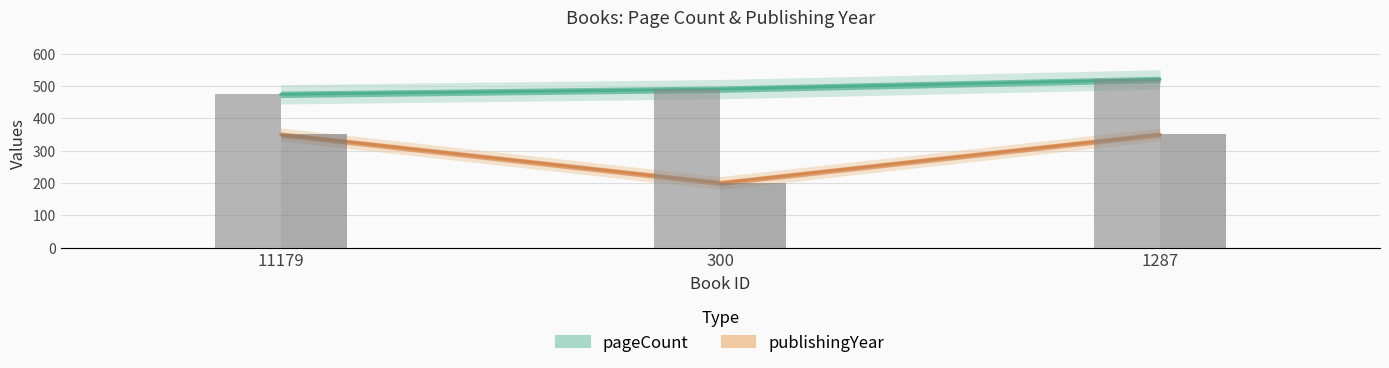

Between 300 and 1287, which series saw the biggest shift?

publishingYear